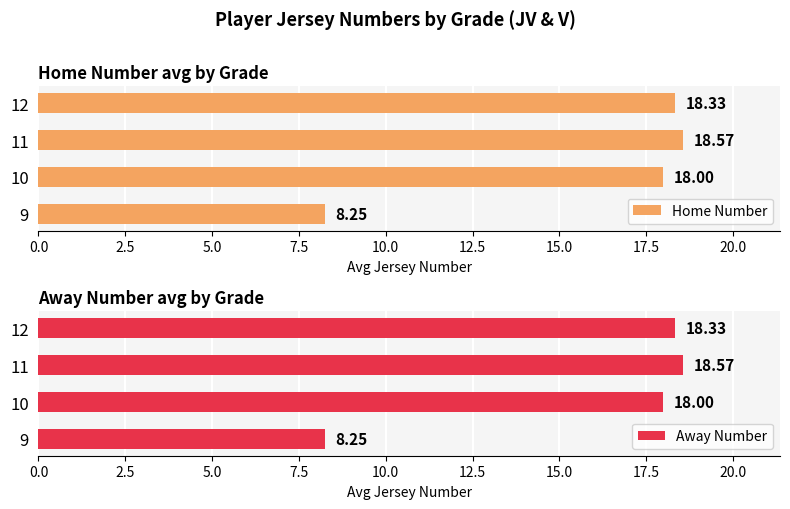

Reading left to right, transcribe all the data shown in this chart.

Home Number: 8.2	18.0	18.6	18.3
Away Number: 8.2	18.0	18.6	18.3